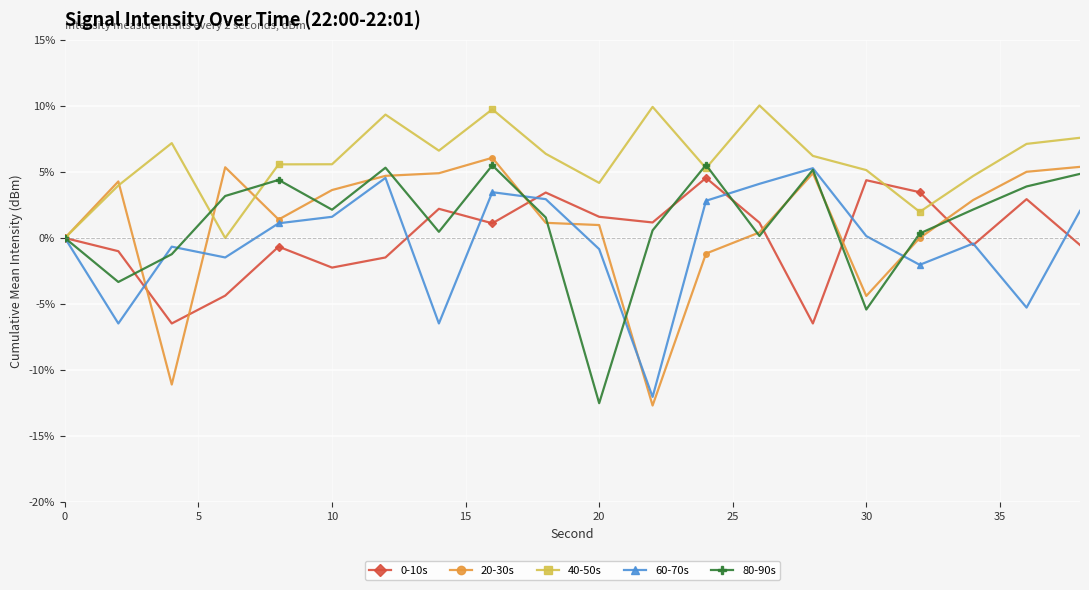

In 40-50s, how many points are higher than both neighbors (excluding endpoints)?

5